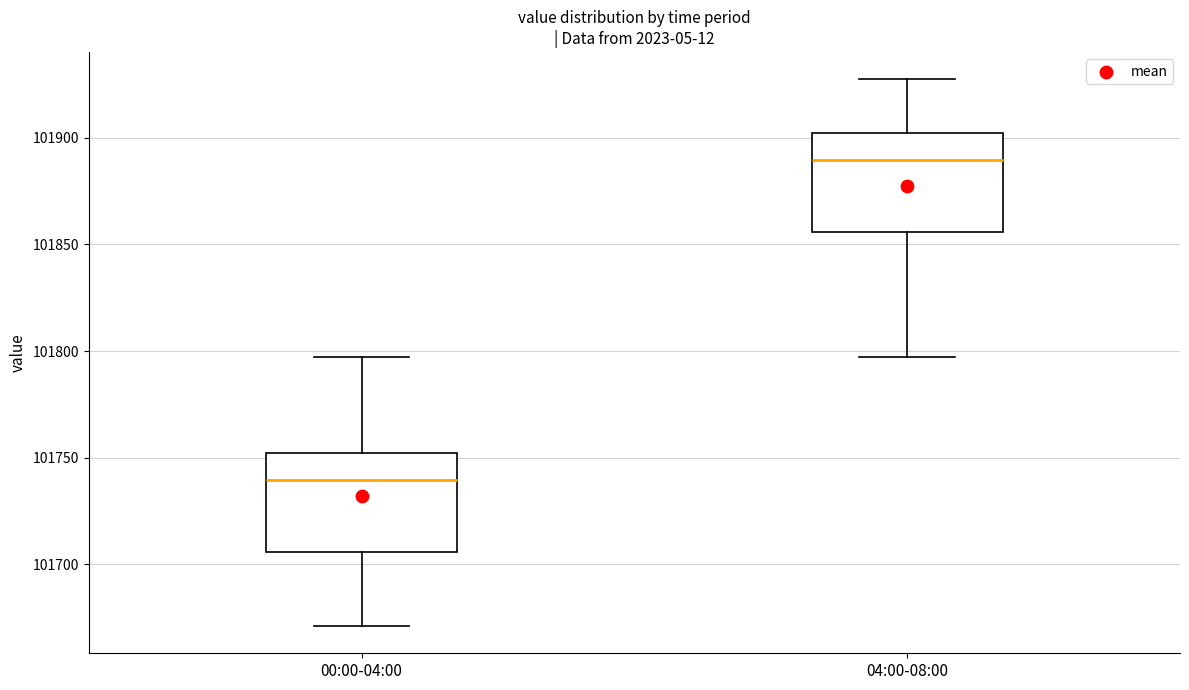

Which box has the highest median line?

04:00-08:00